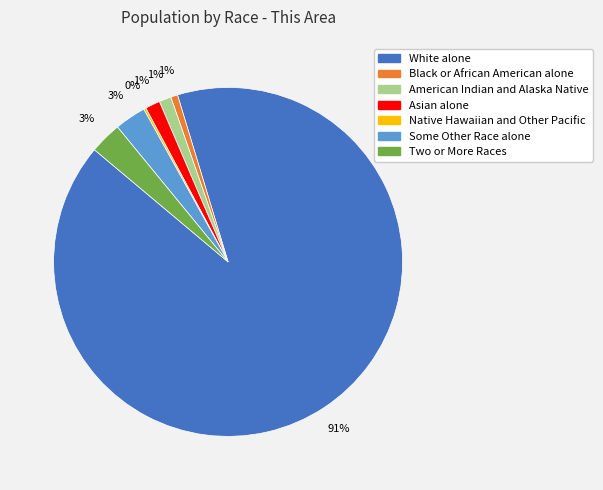

Is the sum of American Indian and Alaska Native and Black or African American alone greater than half?

No